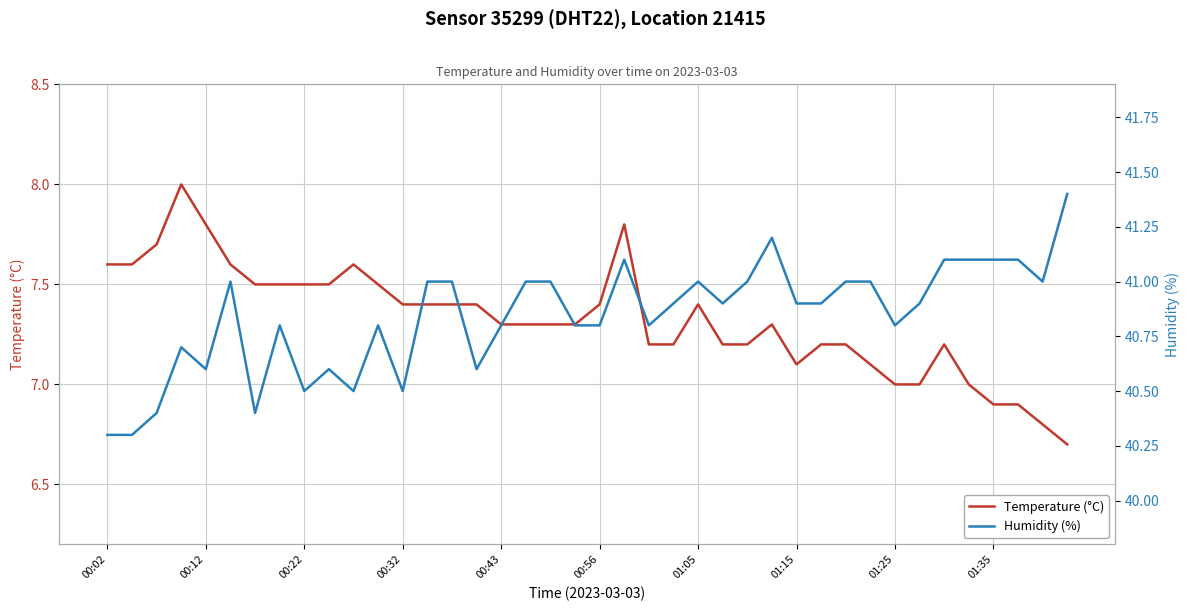

What is the difference between the Temperature (°C) values at 01:05 and 26?

0.3